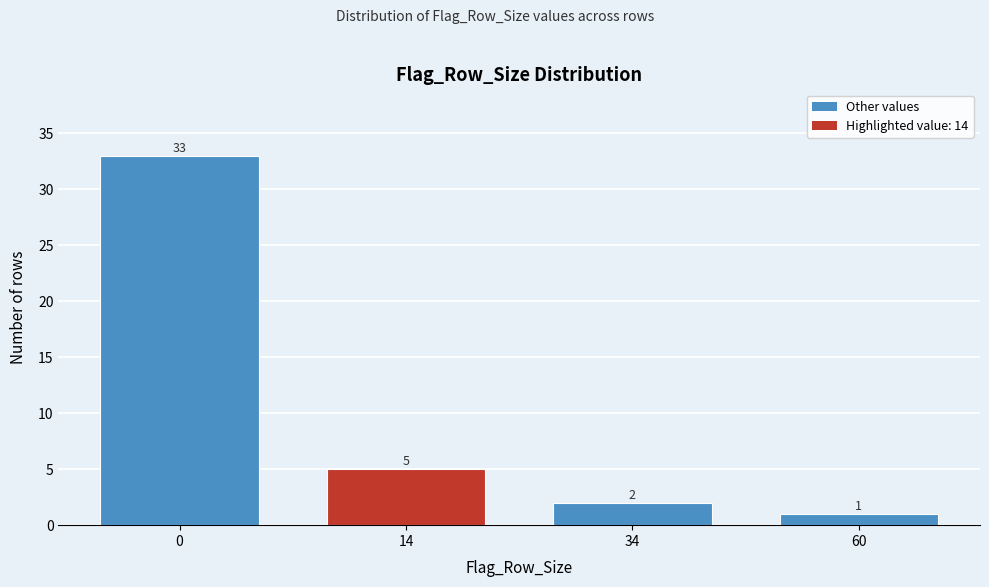

Reading left to right, list all the values displayed in this chart.

0=33	14=5	34=2	60=1